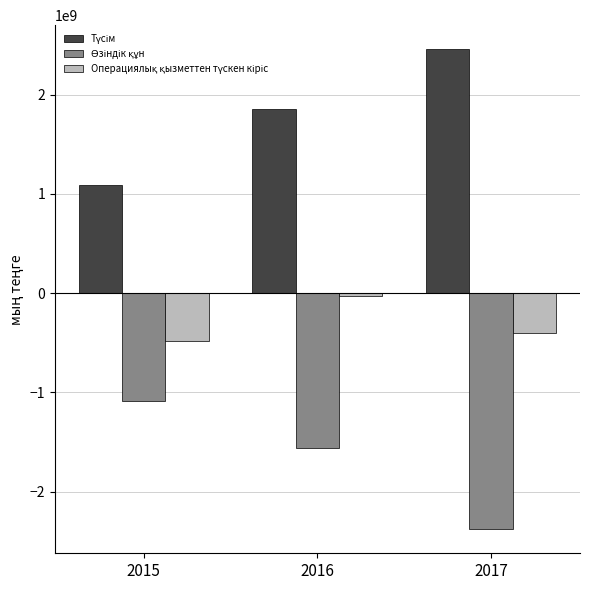

What is the smallest value displayed?

-2379902871